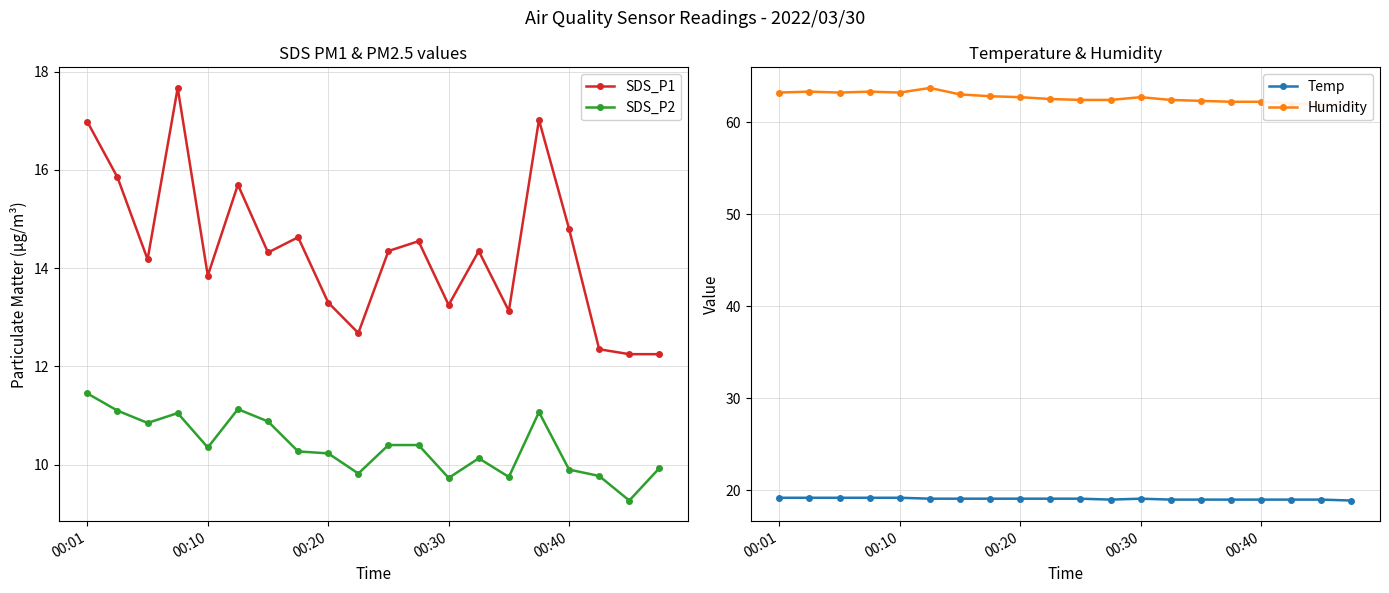

Reading left to right, extract all data points from this chart.

SDS_P1: 17.0	15.8	14.2	17.7	13.8	15.7	14.3	14.6	13.3	12.7	14.3	14.6	13.2	14.3	13.1	17.0	14.8	12.3	12.2	12.2
SDS_P2: 11.4	11.1	10.8	11.1	10.3	11.1	10.9	10.3	10.2	9.8	10.4	10.4	9.7	10.1	9.8	11.1	9.9	9.8	9.3	9.9
Temp: 19.2	19.2	19.2	19.2	19.2	19.1	19.1	19.1	19.1	19.1	19.1	19.0	19.1	19.0	19.0	19.0	19.0	19.0	19.0	18.9
Humidity: 63.2	63.3	63.2	63.3	63.2	63.7	63.0	62.8	62.7	62.5	62.4	62.4	62.7	62.4	62.3	62.2	62.2	62.0	61.9	62.0